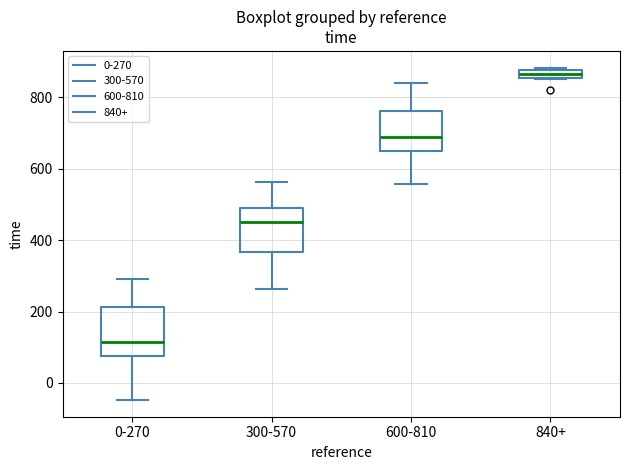

Which box has the highest median line?

840+